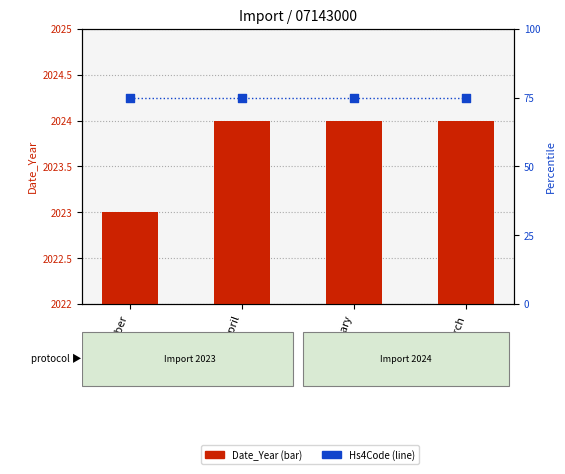

Which series has the largest total across all categories?

Date_Year